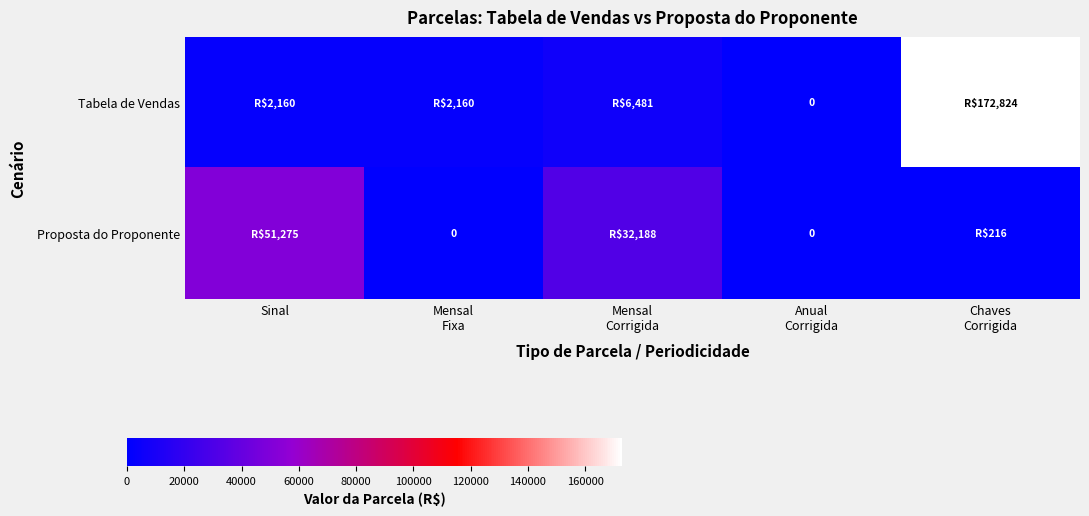

True or false: Proposta do Proponente has a value of 20377.0 at Mensal Corrigida.

False